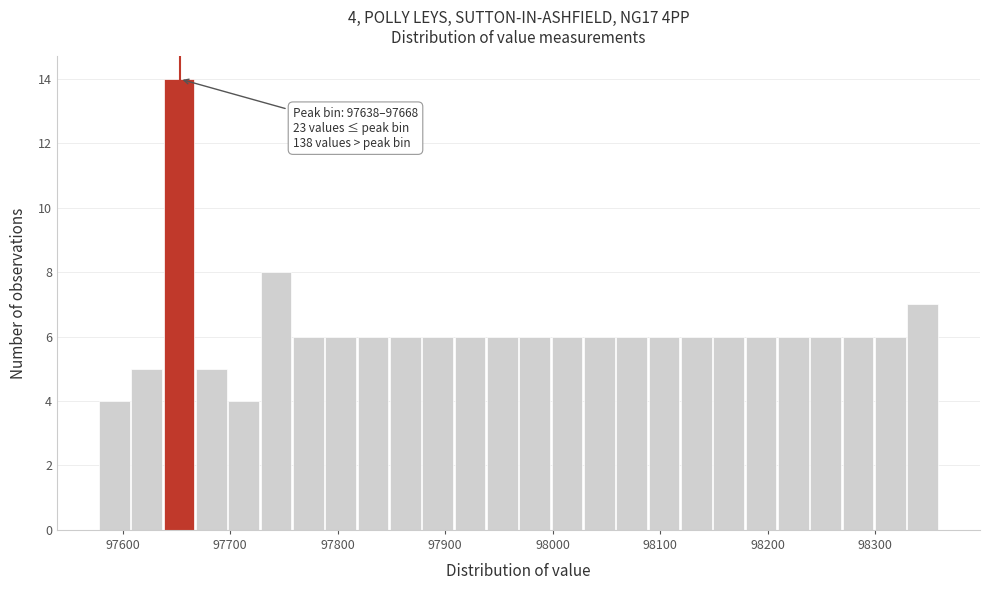

Read against the x-axis, roughly where is the centre of the tallest bar?

97650